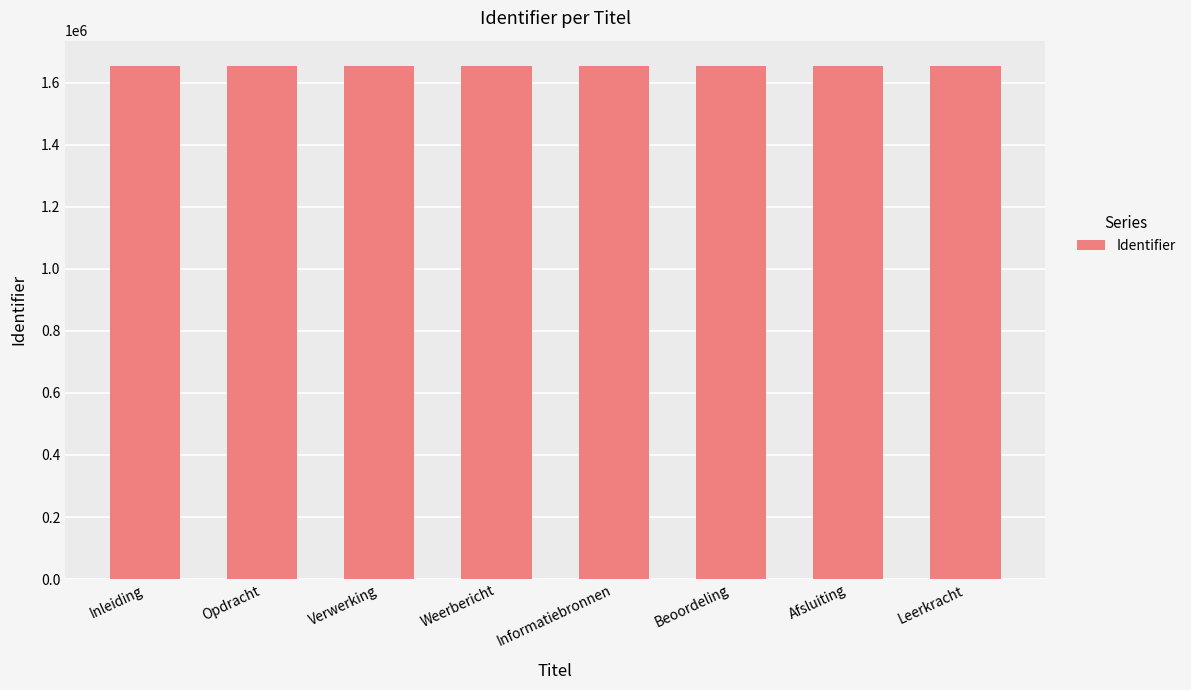

Does the chart contain any negative values?

No